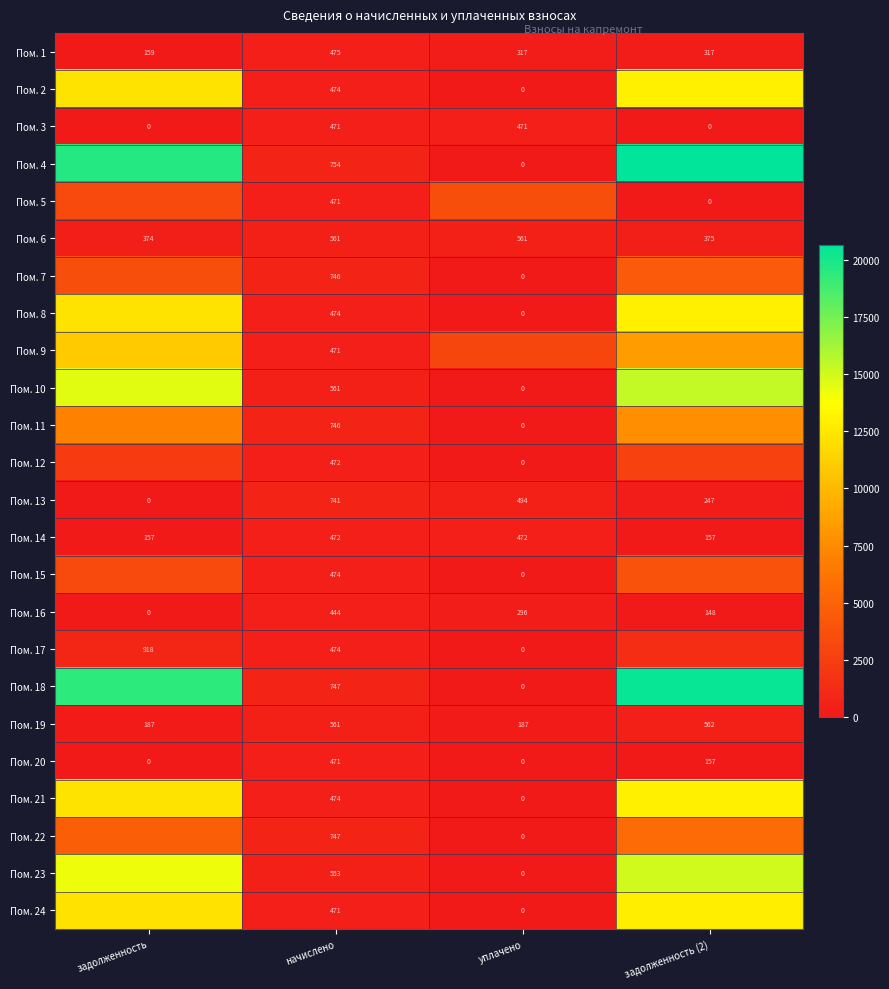

Rank the categories by Пом. 20 value from lowest to highest.

задолженность, уплачено, задолженность (2), начислено